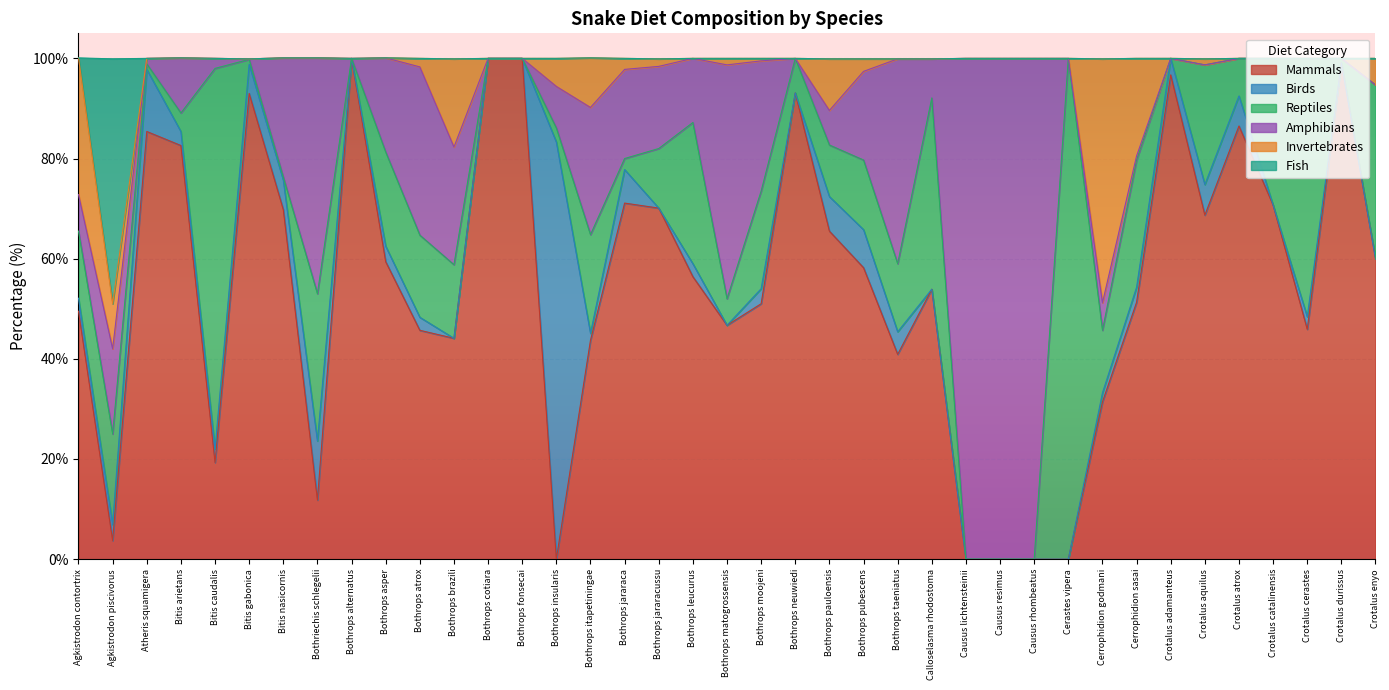

Which series has the largest total across all categories?

Mammals